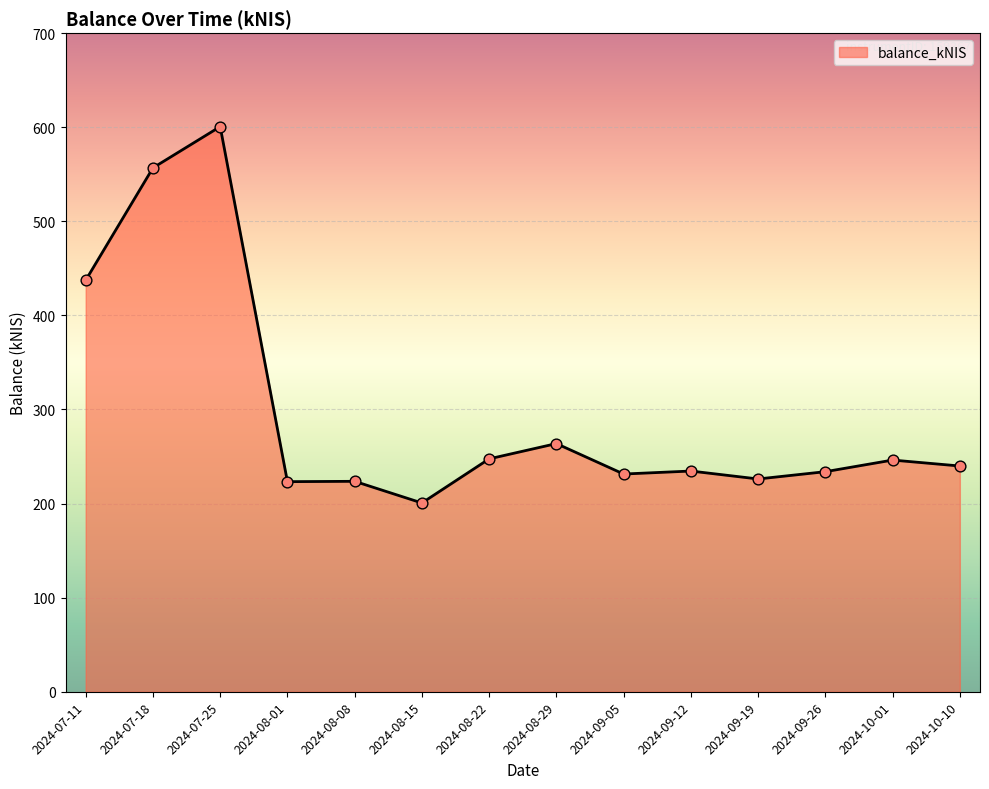

What is the change in value from 2024-08-29 to 2024-10-10?

-23.8